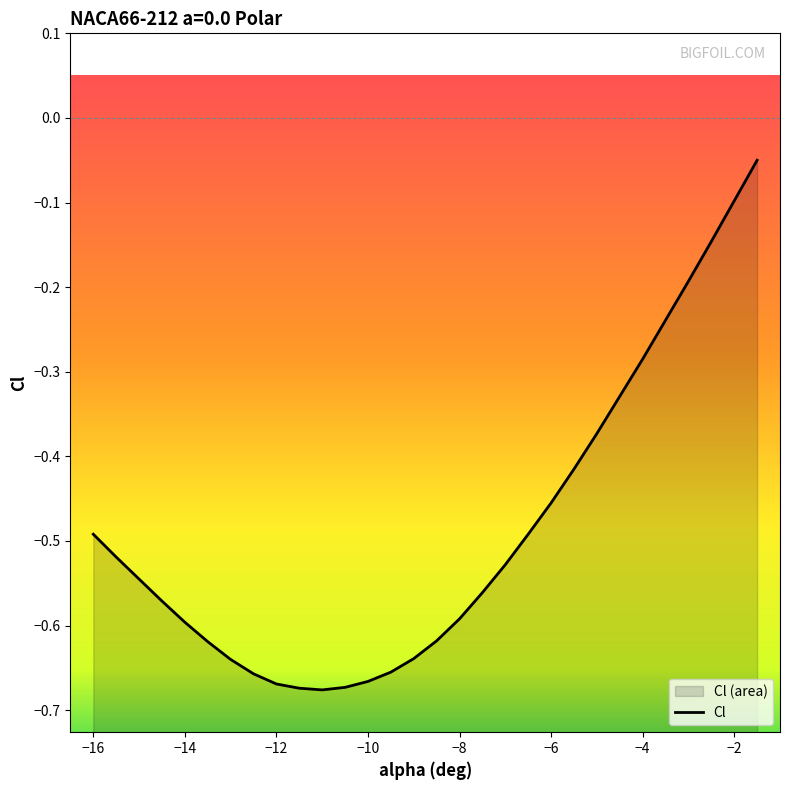

How many lines are shown in the chart?

1